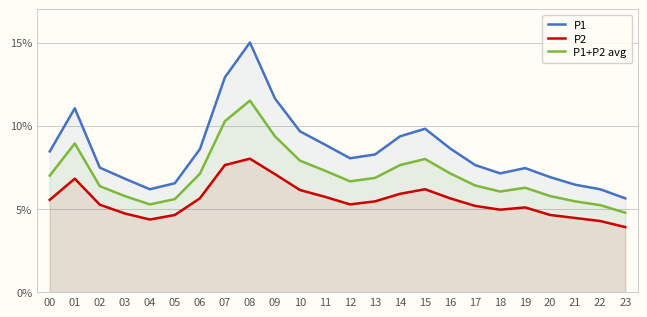

Is the value of P2 at 10 greater than the value of P1 at 20?

No